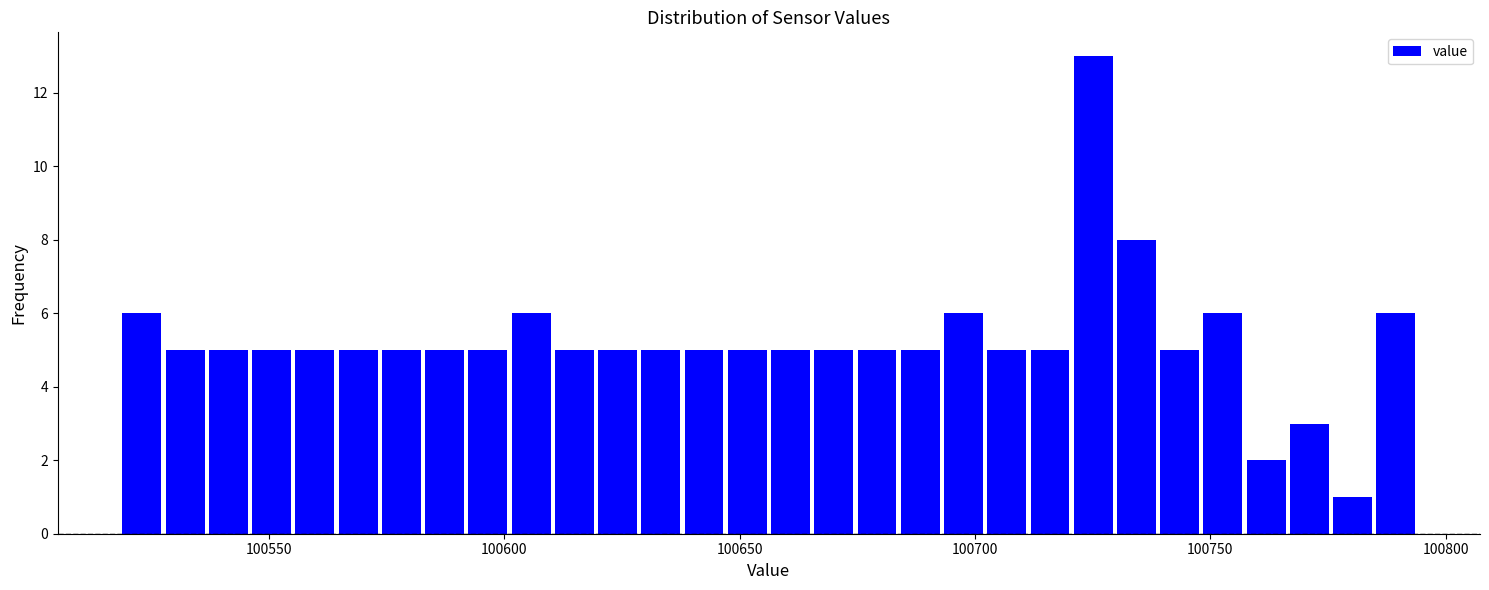

Read against the x-axis, roughly where is the centre of the tallest bar?

100725